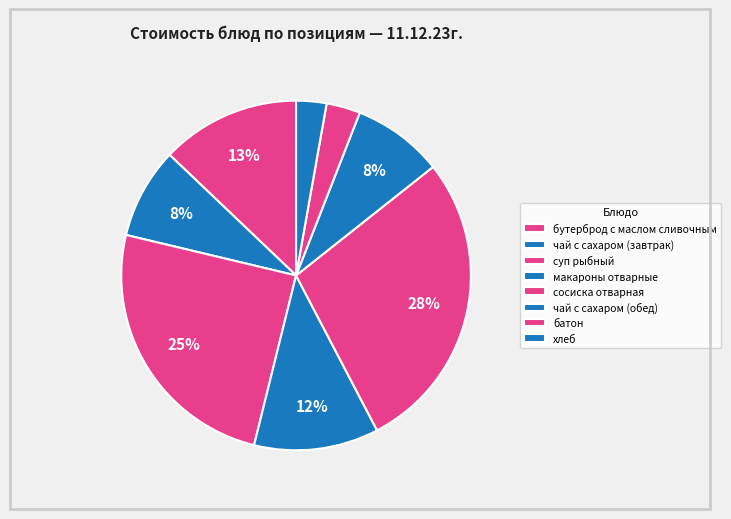

How many segments does this pie chart have?

8